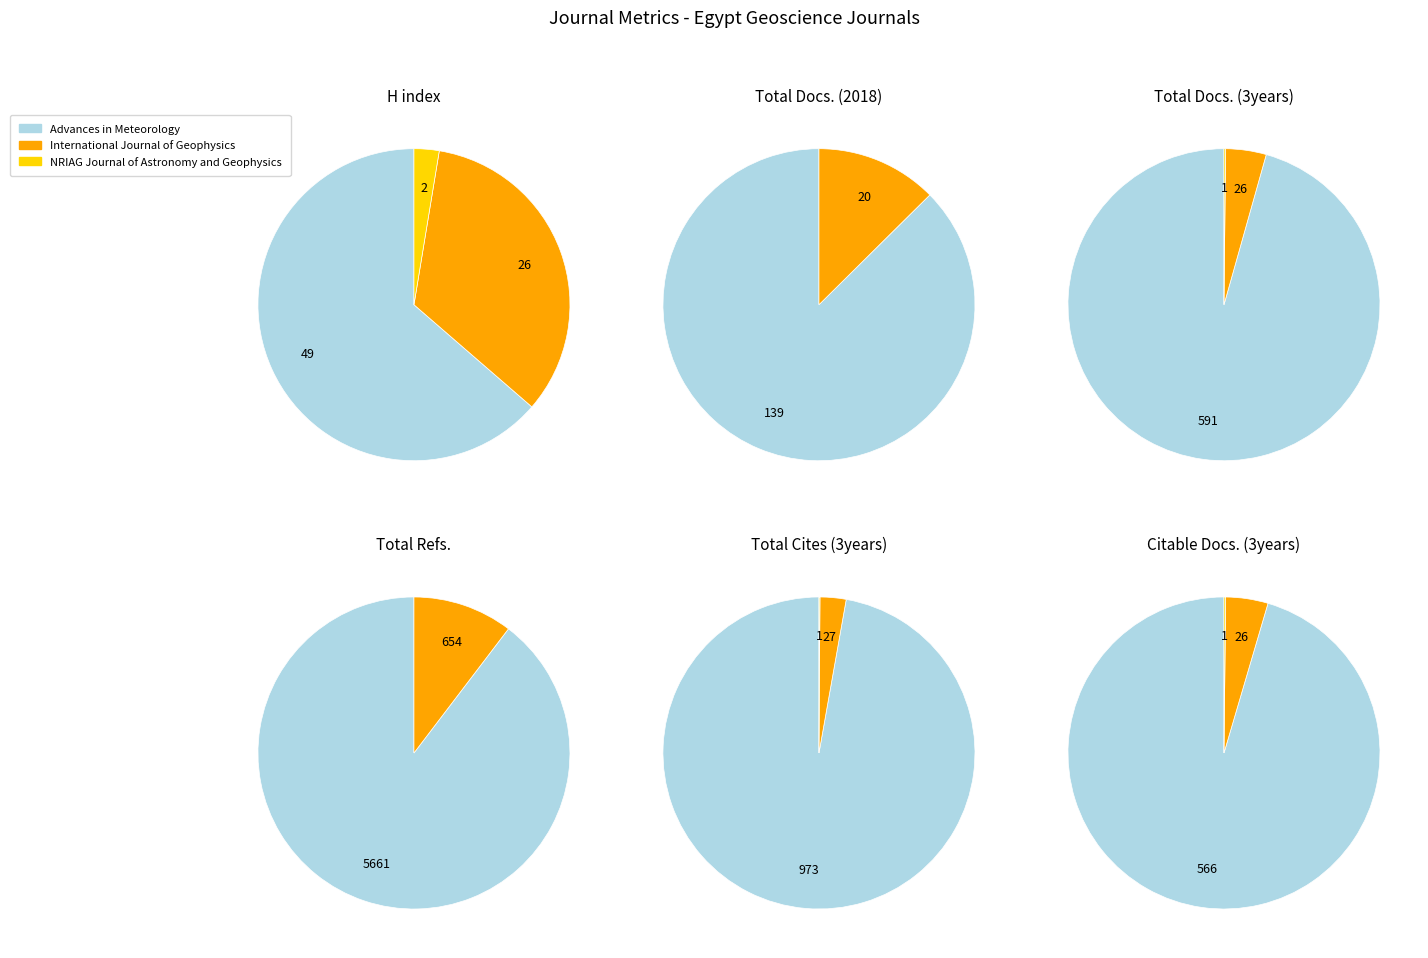

Rank the series at International Journal of Geophysics from highest to lowest value.

Total Refs., Total Cites (3years), H index, Total Docs. (3years), Citable Docs. (3years), Total Docs. (2018)